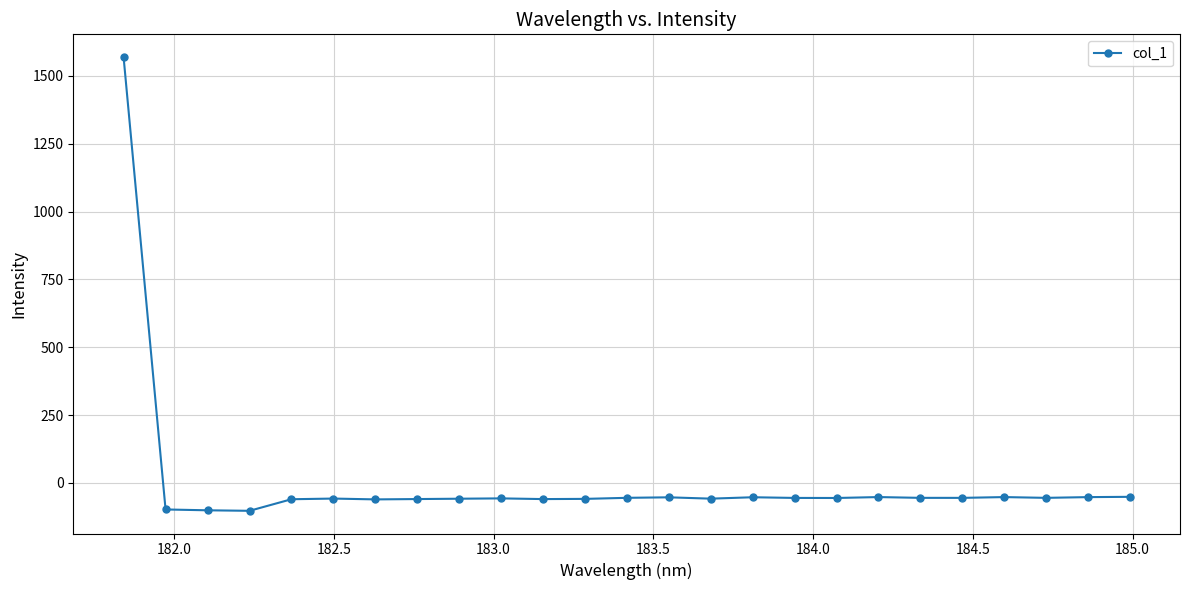

True or false: the data has more than 1 interior local peaks.

True